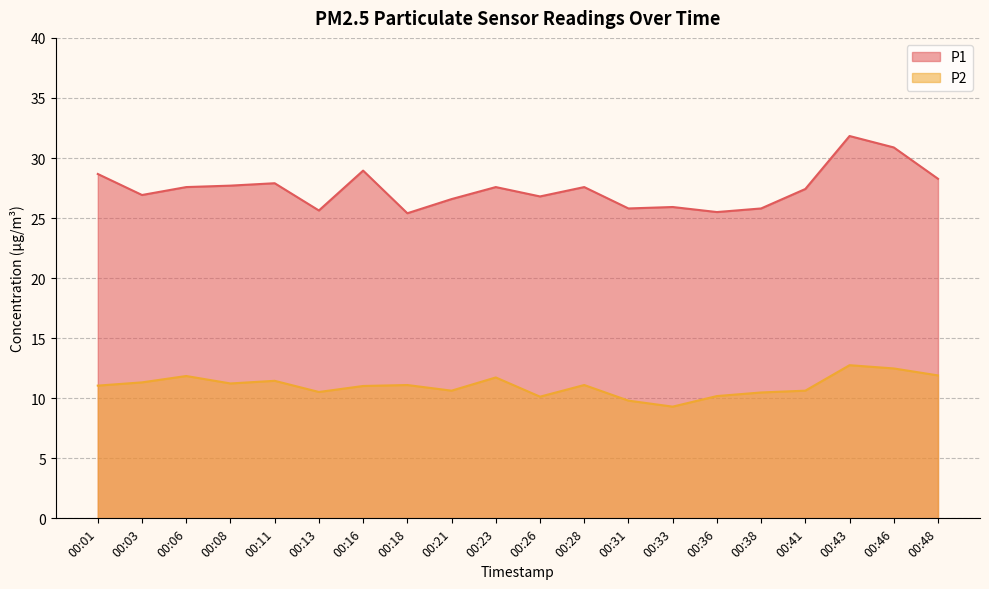

What is the value of the P2 point at the 12th from the left?

11.1